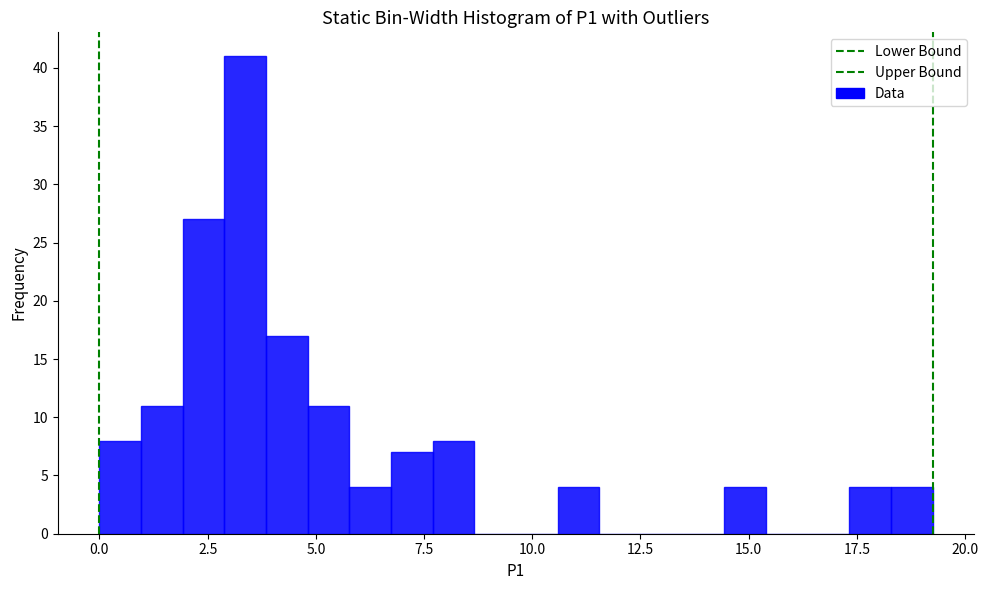

Around what value on the x-axis is the tallest bar? Give the approximate position of its centre, as read against the axis.

3.5